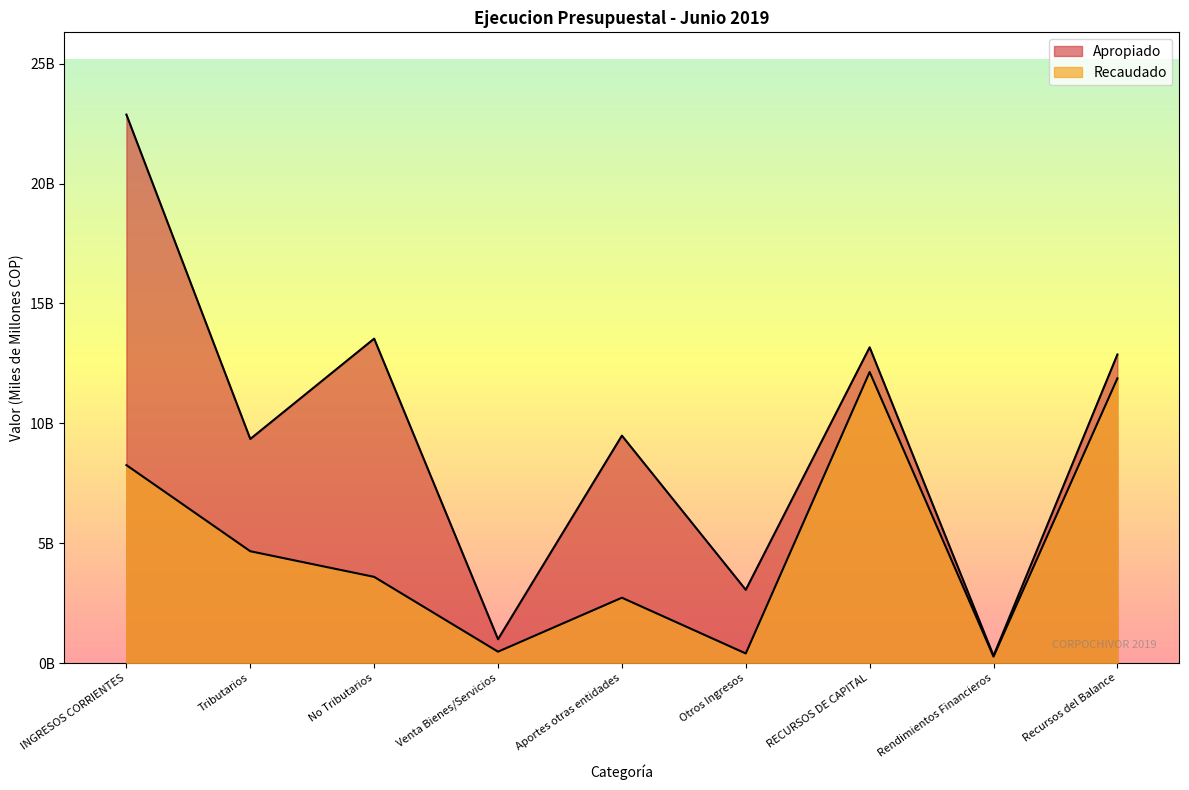

Where is the first local minimum for Apropiado?

Tributarios